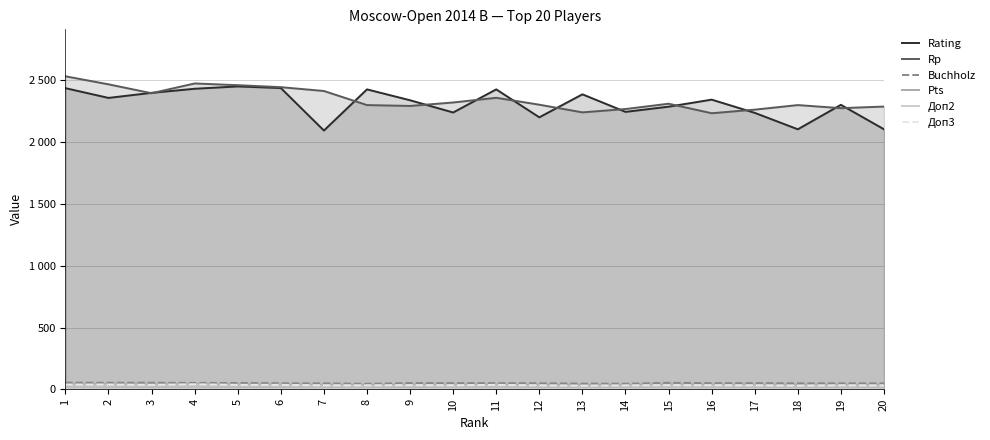

Rank the categories by Доп2 value from lowest to highest.

9, 18, 3, 5, 6, 12, 14, 16, 17, 19, 20, 2, 4, 7, 8, 10, 11, 13, 15, 1